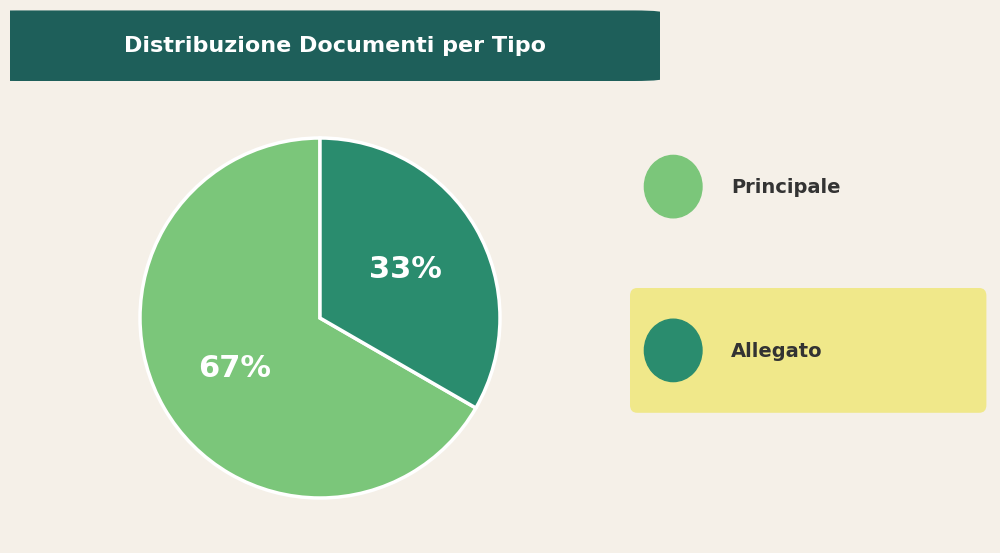

Is there a majority slice in this chart?

Yes